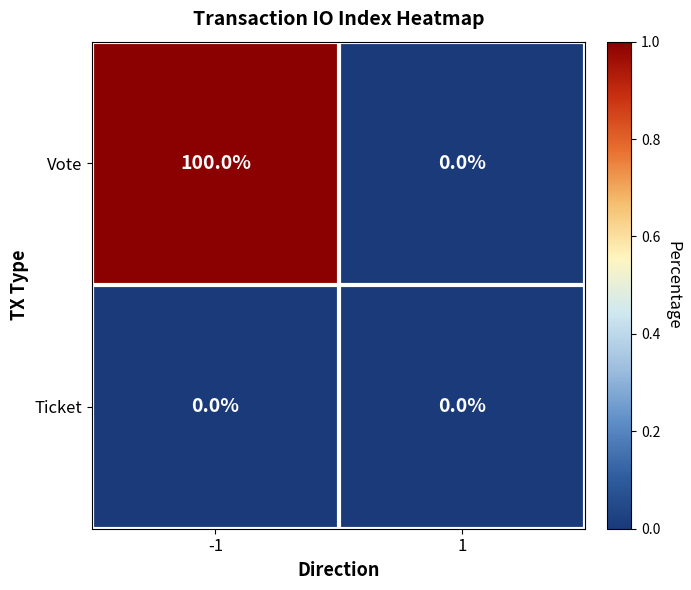

List the series in order of their overall mean, highest first.

Vote, Ticket